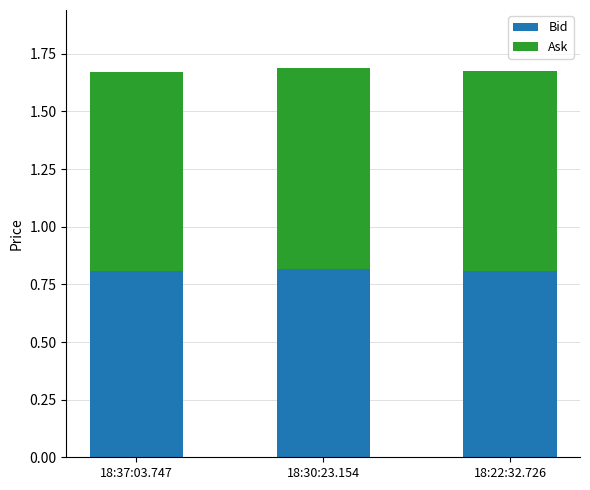

Is it true that Bid equals 0.5 at 18:30:23.154?

False